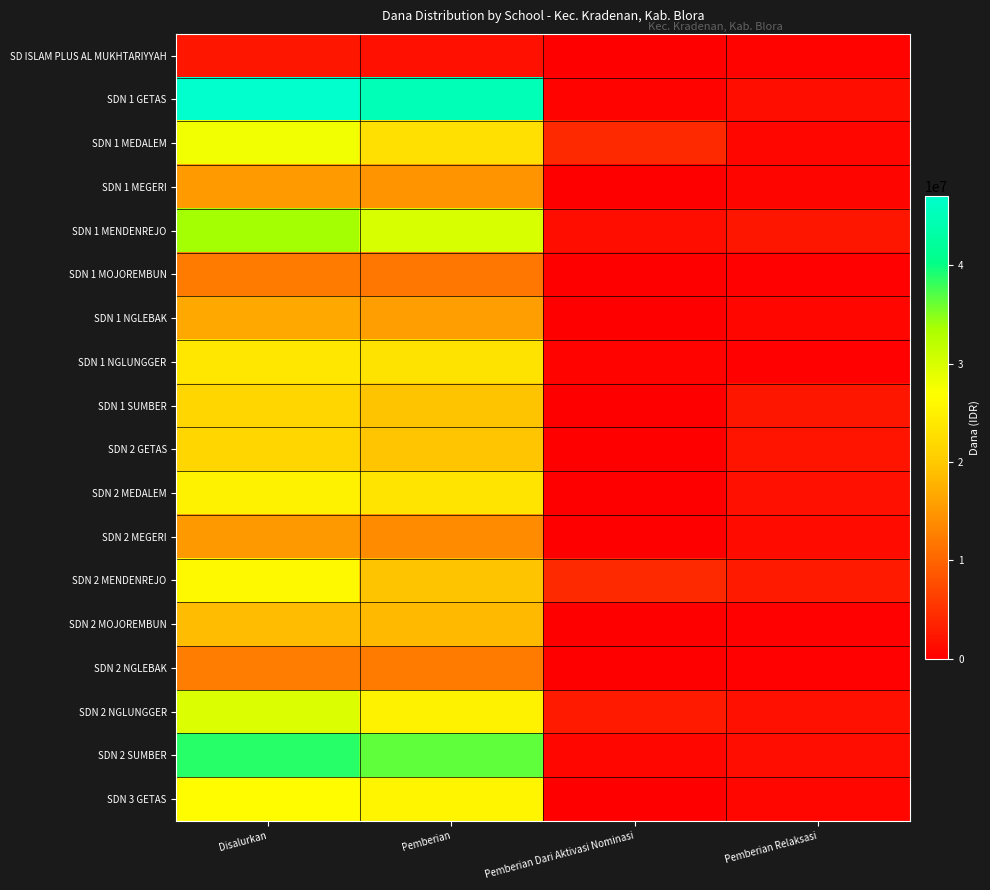

Rank the series by their maximum value, from lowest to highest.

SD ISLAM PLUS AL MUKHTARIYYAH, SDN 1 MOJOREMBUN, SDN 2 NGLEBAK, SDN 2 MEGERI, SDN 1 MEGERI, SDN 1 NGLEBAK, SDN 2 MOJOREMBUN, SDN 1 SUMBER, SDN 2 GETAS, SDN 1 NGLUNGGER, SDN 2 MEDALEM, SDN 2 MENDENREJO, SDN 3 GETAS, SDN 1 MEDALEM, SDN 2 NGLUNGGER, SDN 1 MENDENREJO, SDN 2 SUMBER, SDN 1 GETAS